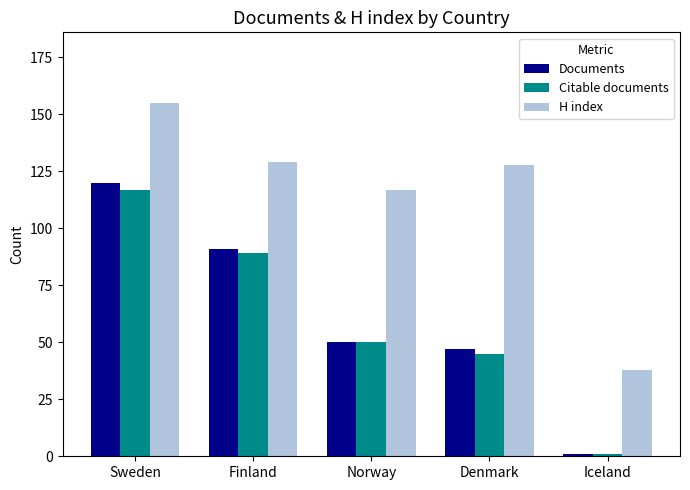

Which series has the widest spread of values?

Documents